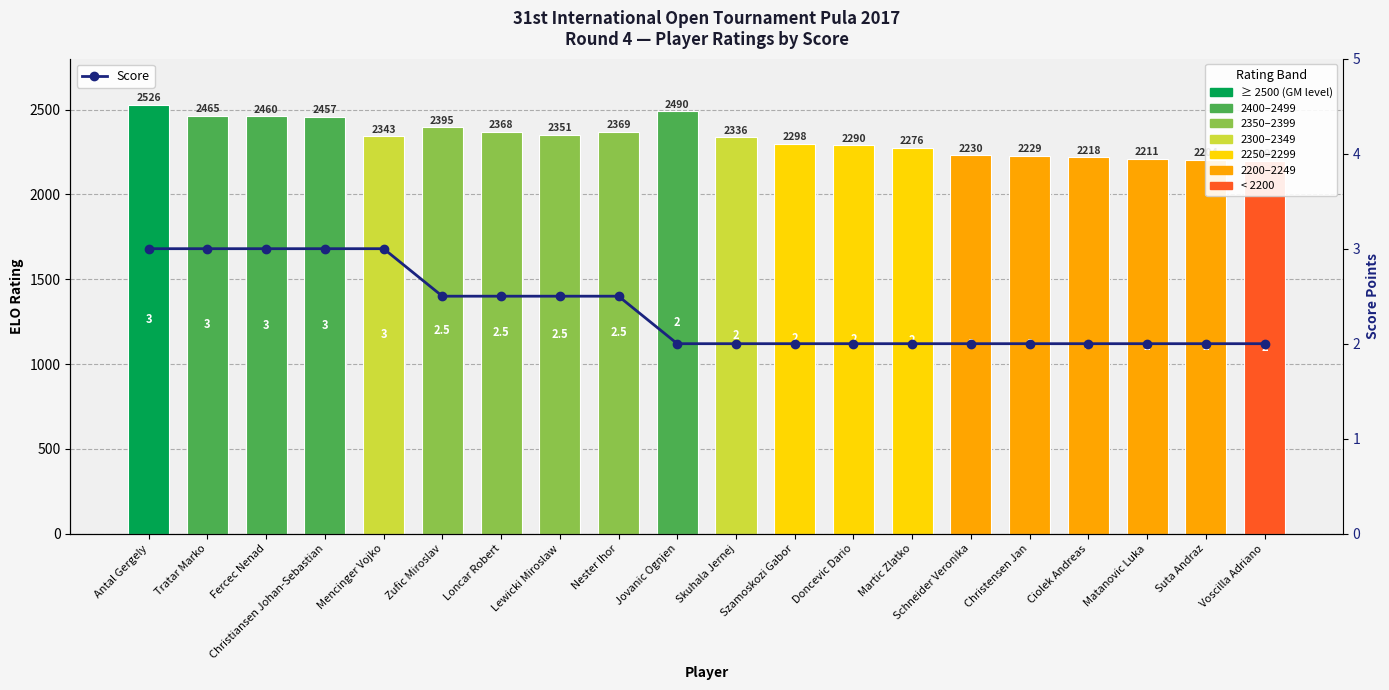

Reading right to left, transcribe all the data shown in this chart.

Rating: 2196.0	2204.0	2211.0	2218.0	2229.0	2230.0	2276.0	2290.0	2298.0	2336.0	2490.0	2369.0	2351.0	2368.0	2395.0	2343.0	2457.0	2460.0	2465.0	2526.0
Score: 2.0	2.0	2.0	2.0	2.0	2.0	2.0	2.0	2.0	2.0	2.0	2.5	2.5	2.5	2.5	3.0	3.0	3.0	3.0	3.0